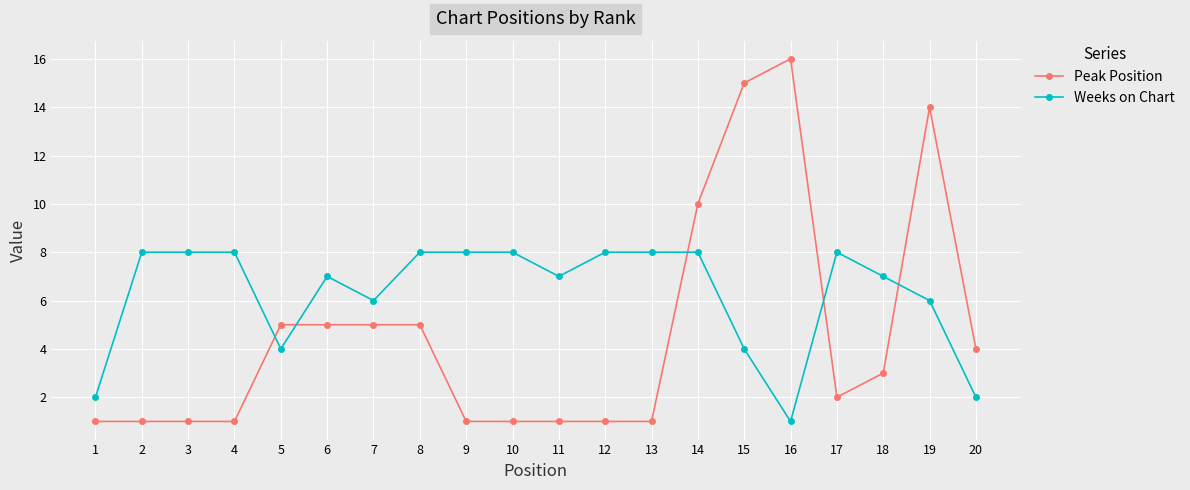

Between 11 and 18, which series saw the biggest shift?

Peak Position